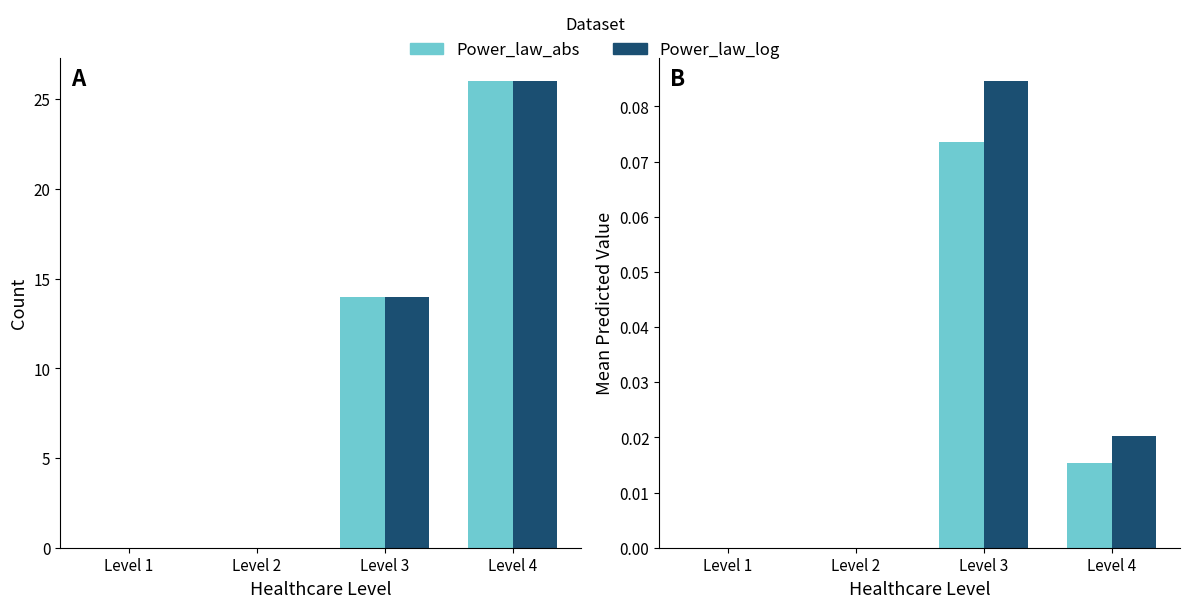

What is the sum of all Power_law_abs values?

0.1